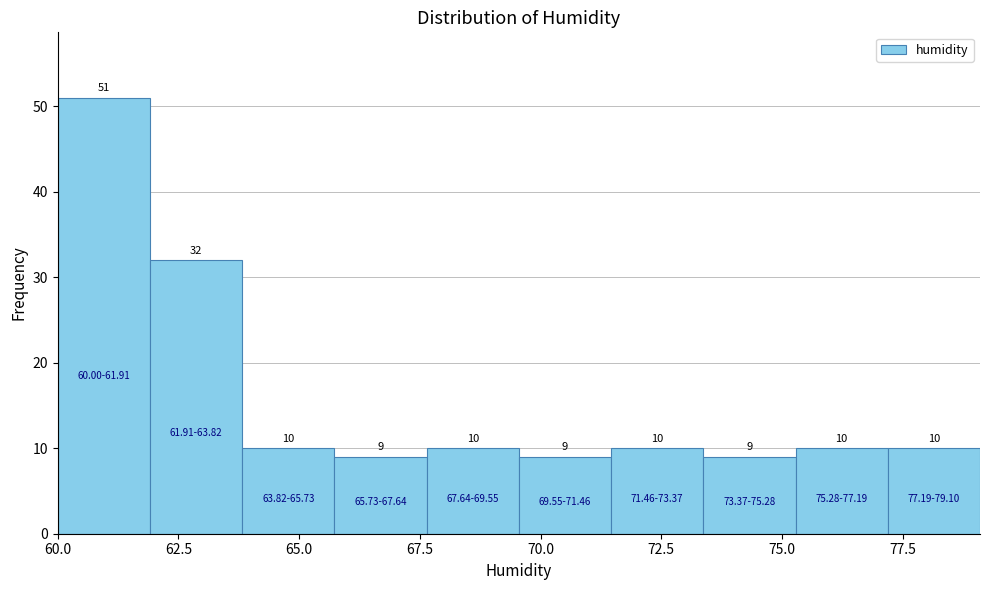

Around what value on the x-axis is the tallest bar? Give the approximate position of its centre, as read against the axis.

61.0